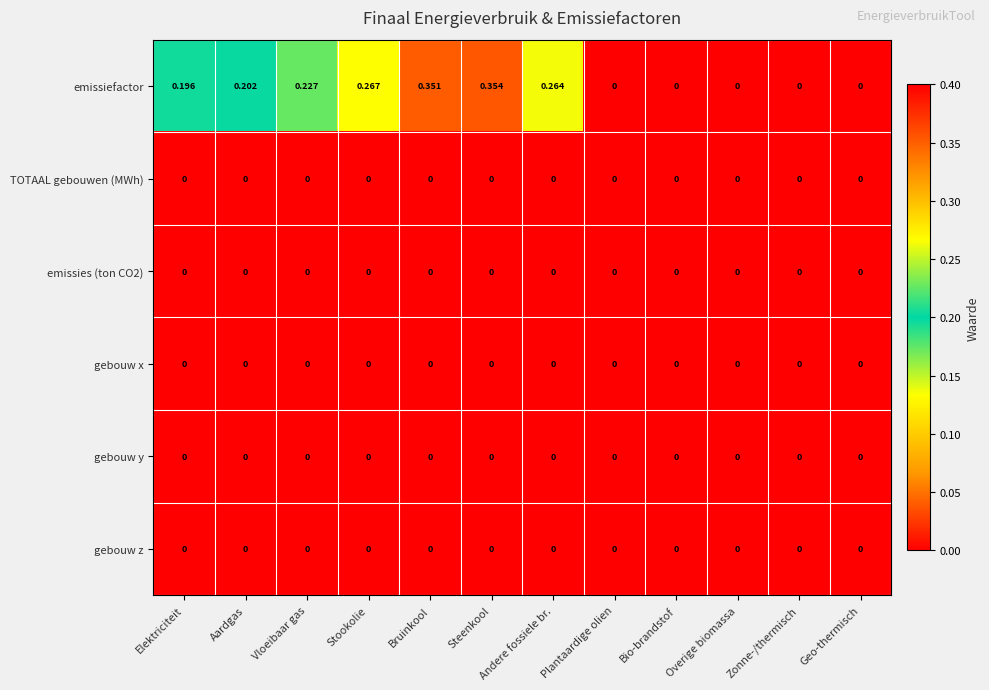

At which category does the chart reach its peak across all series?

Steenkool